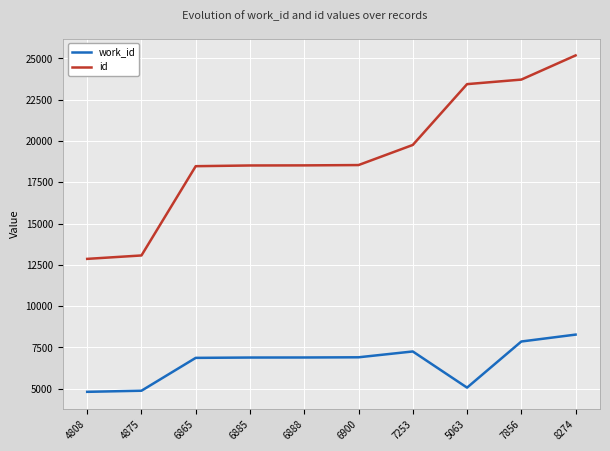

Which series has the widest spread of values?

id